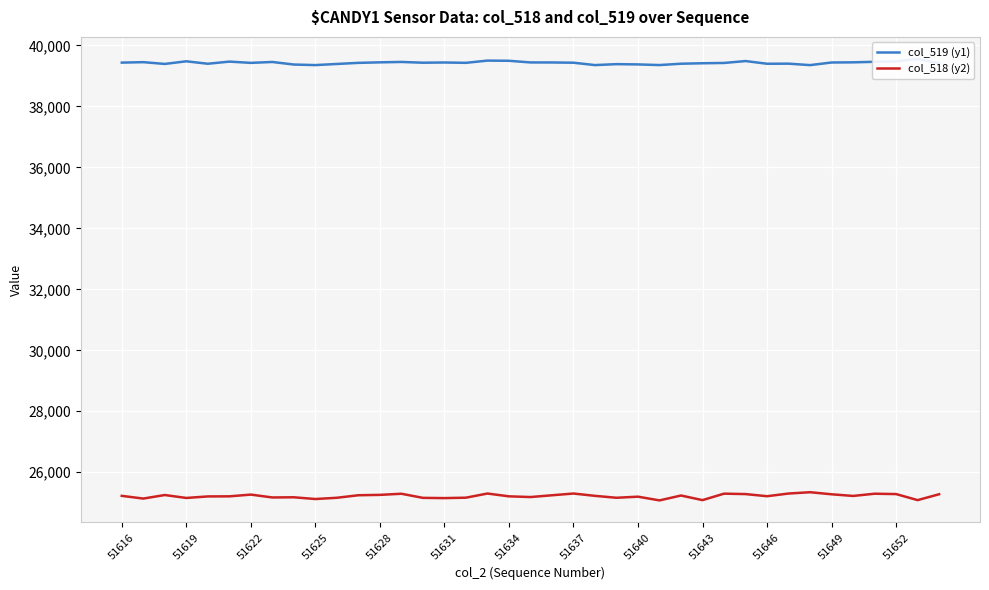

What is the lowest value of the col_518 (y2) series?

25078